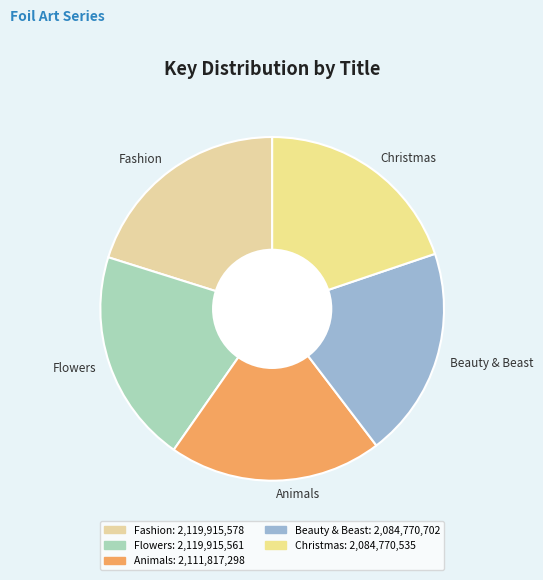

Is there a majority slice in this chart?

No